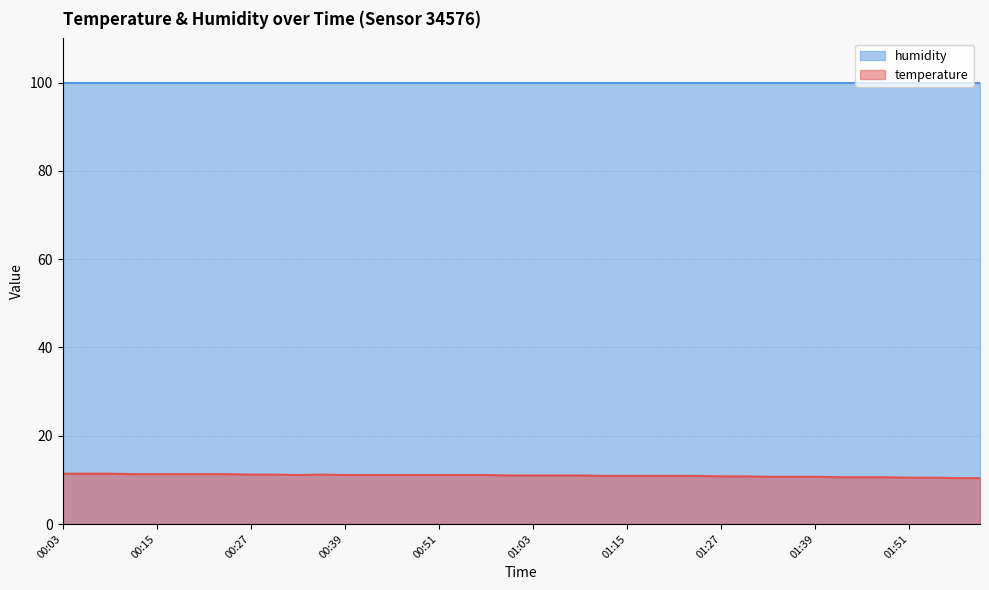

What is the label of the 35th point from the left?

01:45